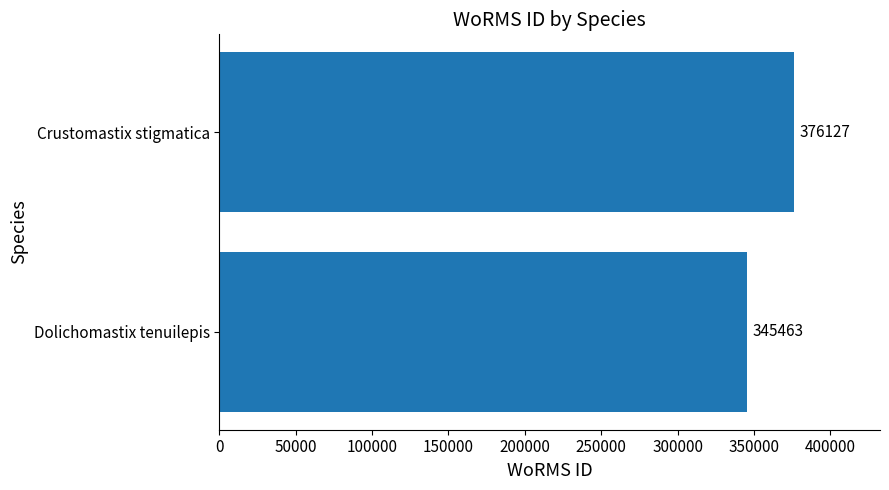

Rank the categories by value from highest to lowest.

Crustomastix stigmatica, Dolichomastix tenuilepis